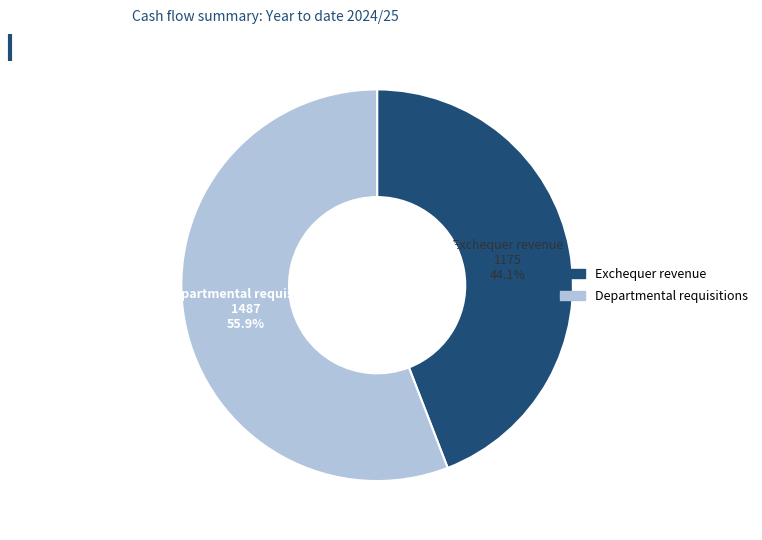

Rank the categories by value from highest to lowest.

Departmental requisitions, Exchequer revenue